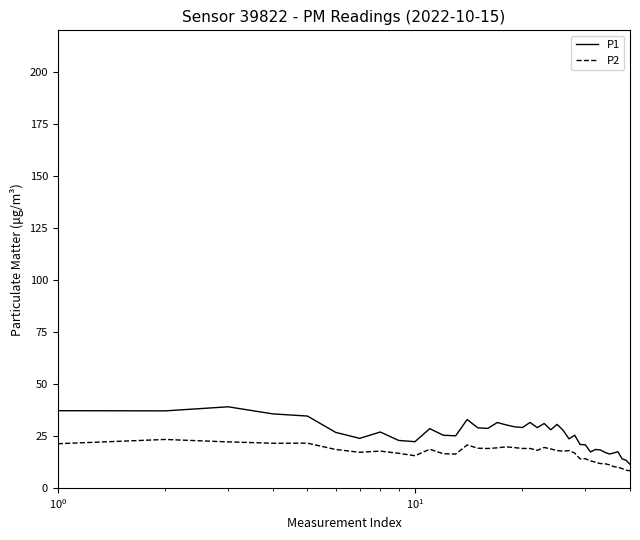

What is the difference between the maximum and minimum values in the P2 series?

15.0